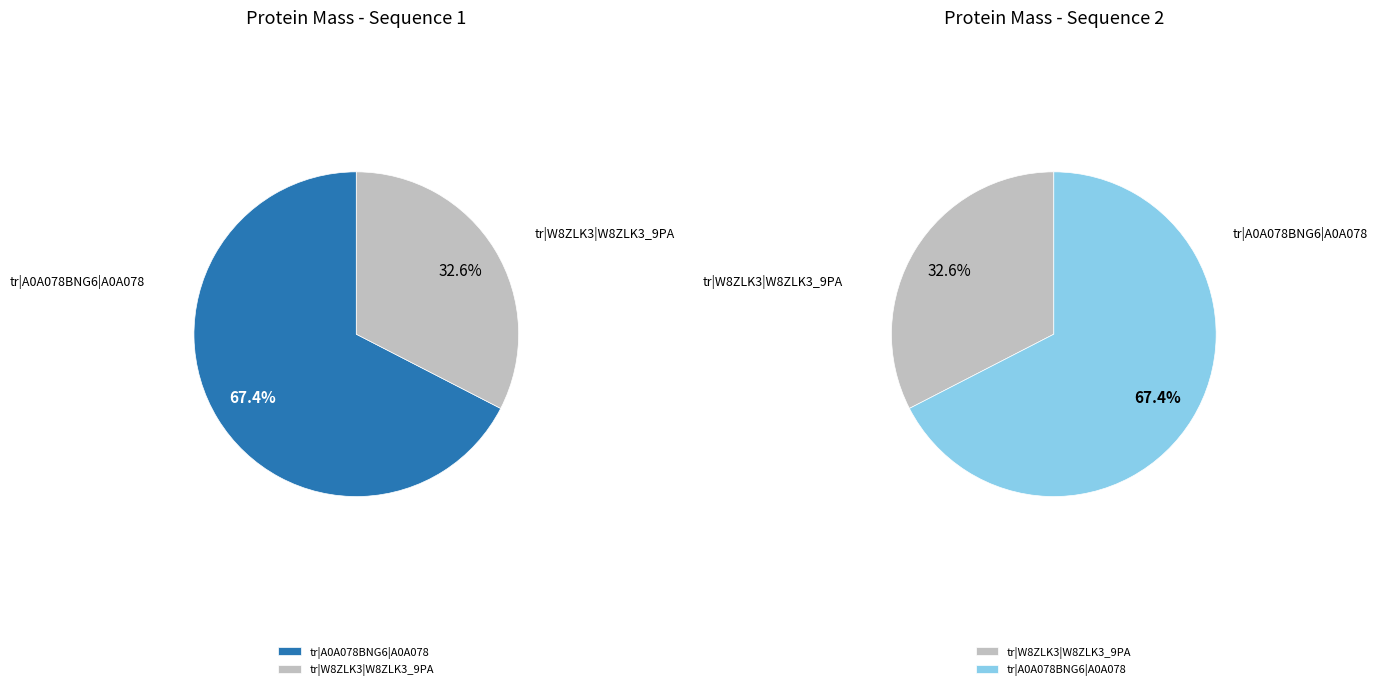

To the nearest percent, what portion does tr|A0A078BNG6|A0A078BNG6_9PAPI represent?

67%